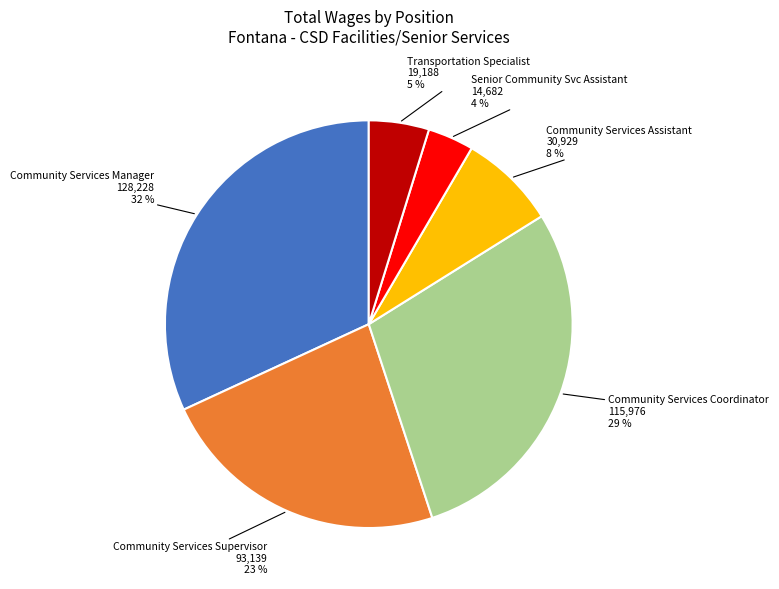

Is it true that Senior Community Svc Assistant is 12% of the pie?

False